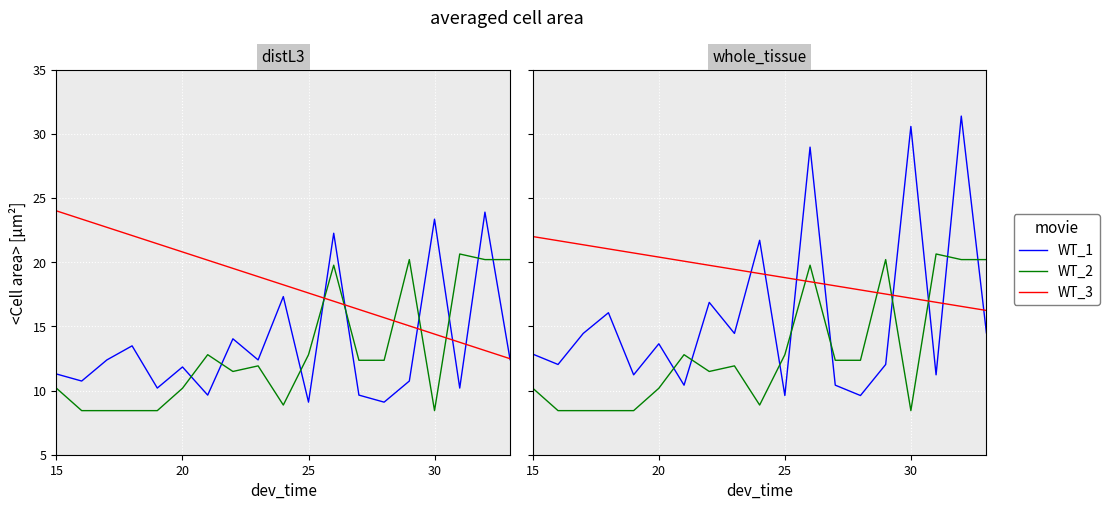

How many lines are shown in the chart?

3